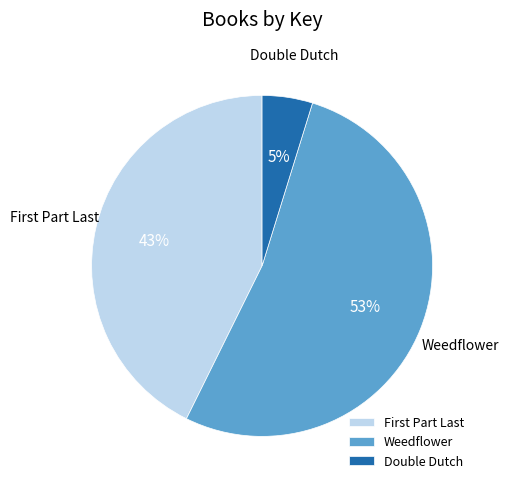

Does Weedflower represent more than half of the total?

Yes